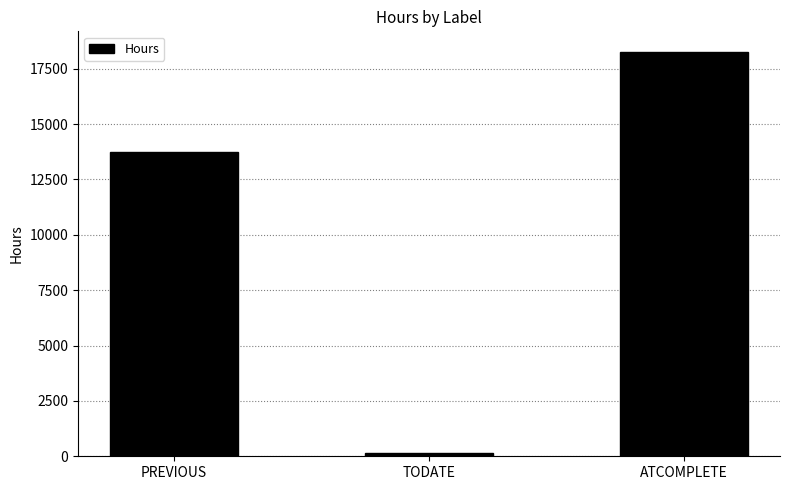

True or false: the data shows 18272 at ATCOMPLETE.

True